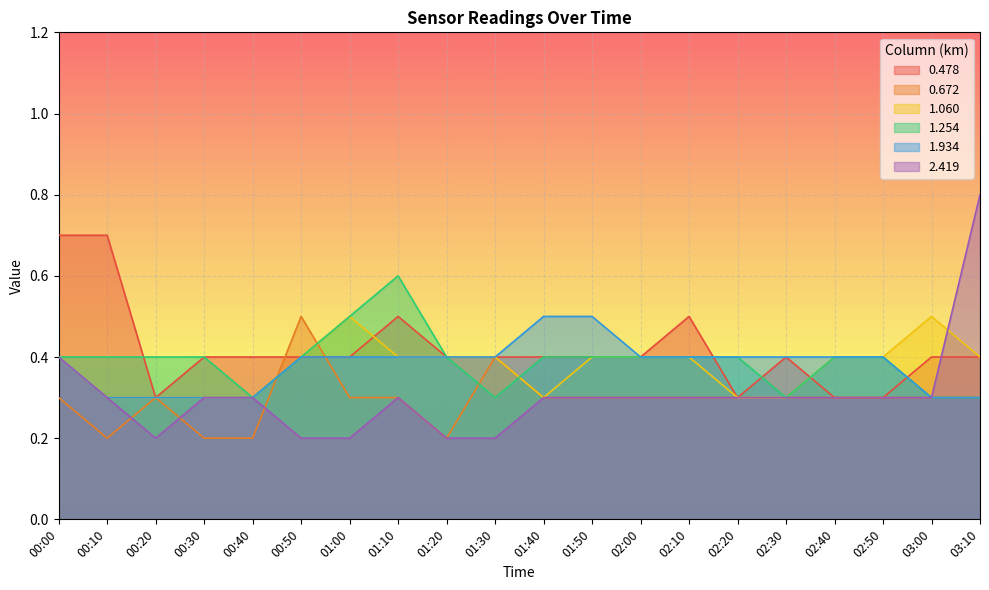

Which series has the largest total across all categories?

0.478